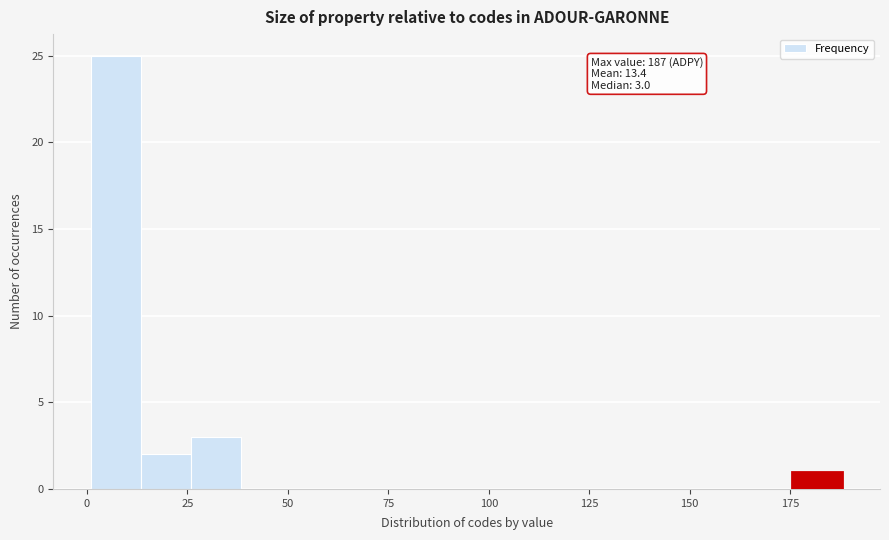

Around what value on the x-axis is the tallest bar? Give the approximate position of its centre, as read against the axis.

5